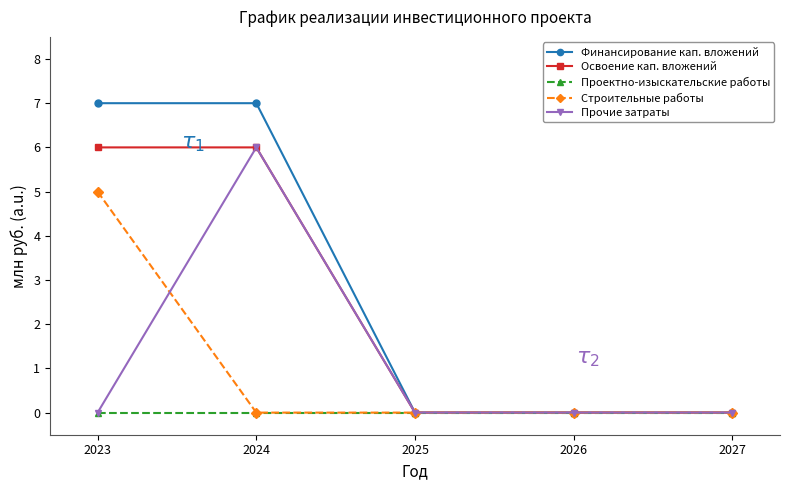

Is the value of Финансирование кап. вложений at 2024 greater than the value of Строительные работы at 2024?

Yes